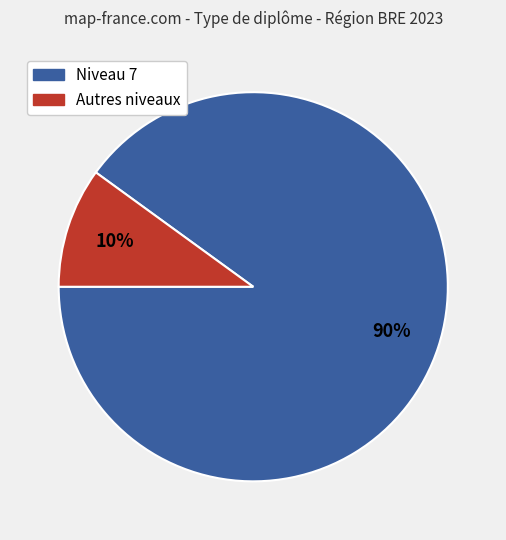

Is there a majority slice in this chart?

Yes